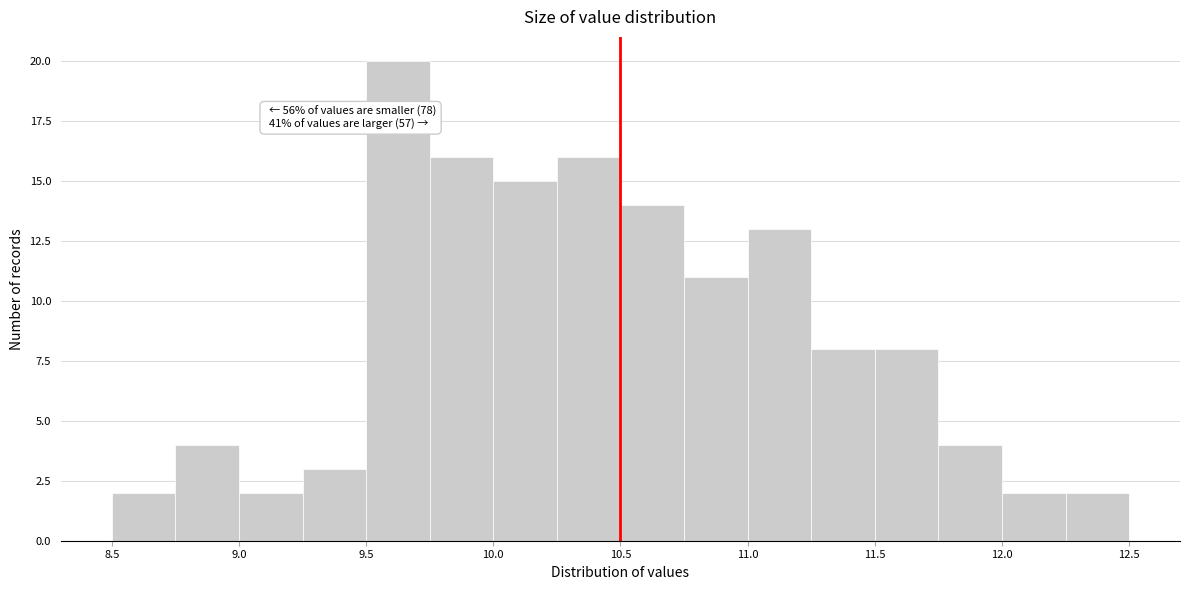

Over which range of the x-axis is the bar tallest?

9.50 to 9.75